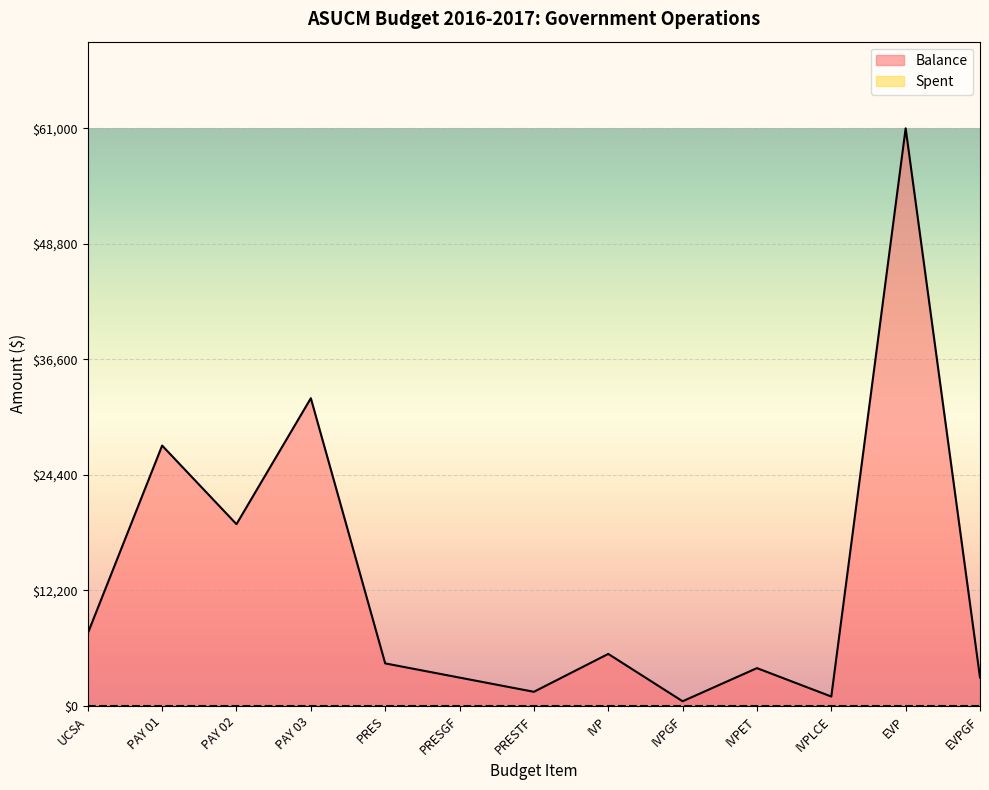

What is the label of the 4th point from the right?

IVPET